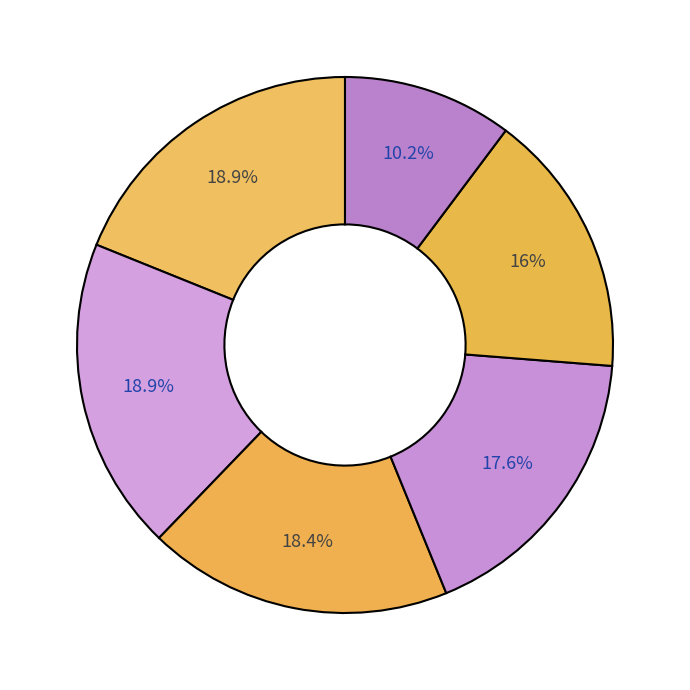

Count the number of slices in the pie.

6